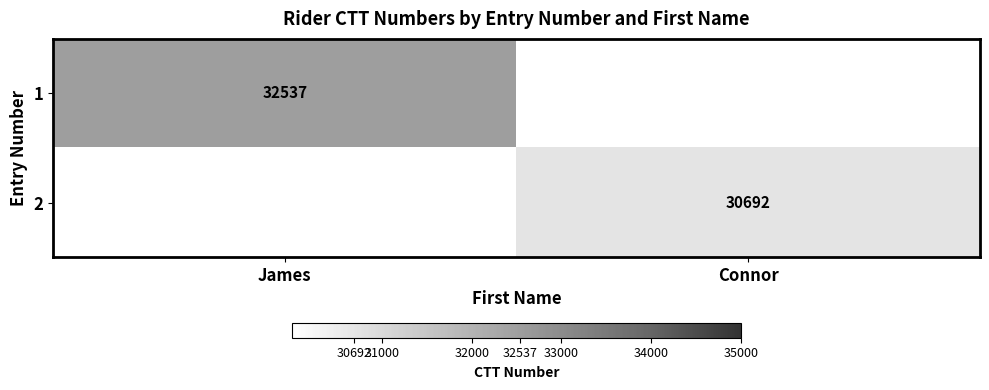

True or false: 2 has a value of 9976 at Connor.

False